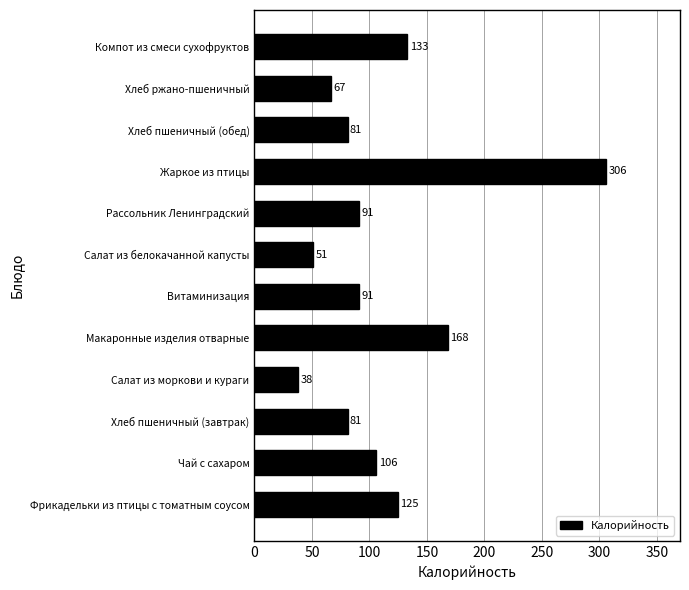

Are the bars horizontal?

Yes